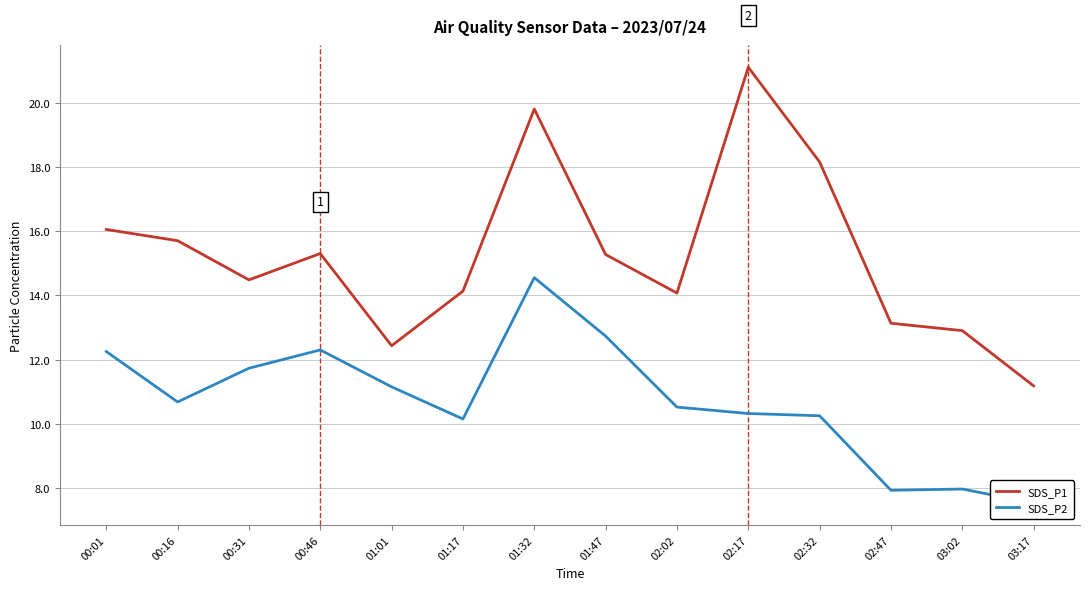

Rank the series by their maximum value, from lowest to highest.

SDS_P2, SDS_P1